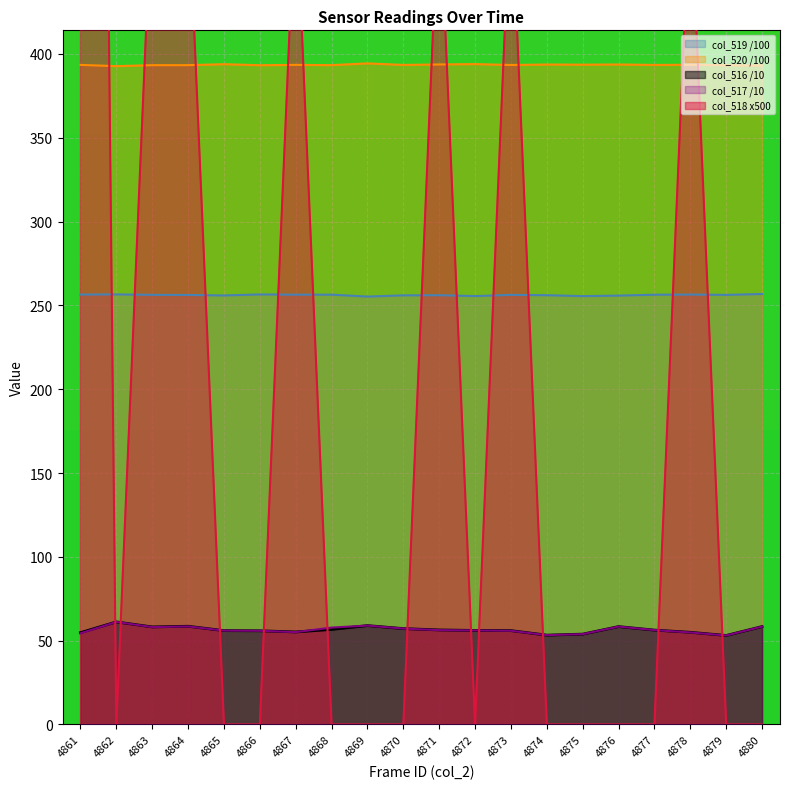

What is the minimum value for col_517 /10?

53.1